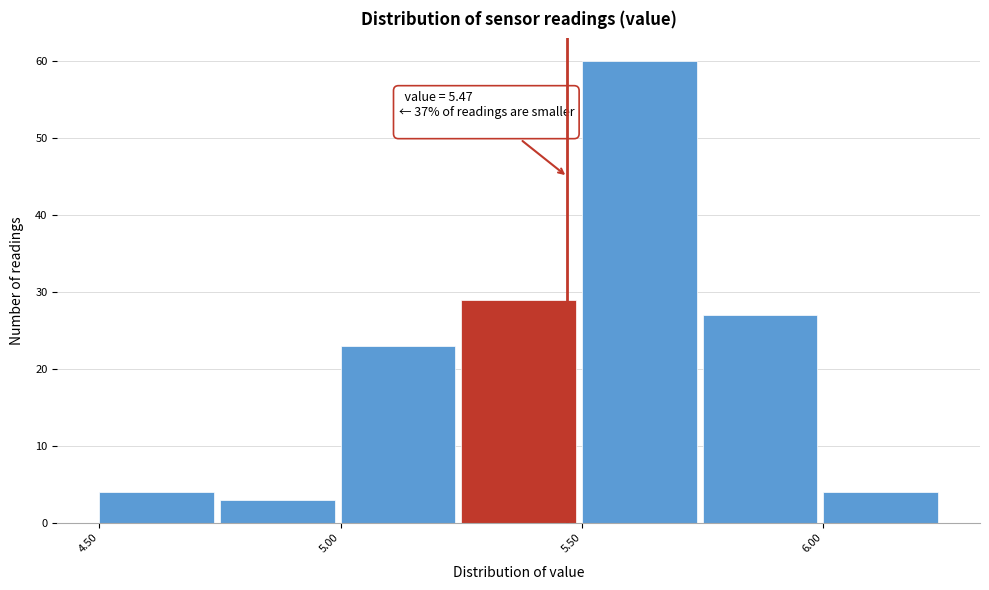

Which range on the x-axis has the tallest bar?

5.50 to 5.75